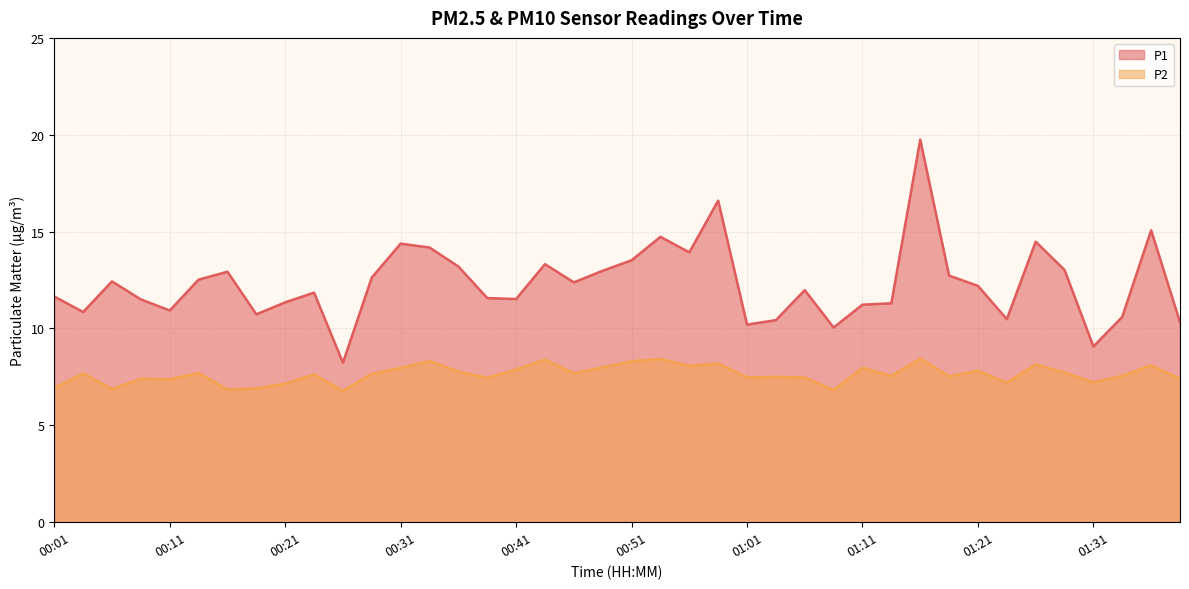

What is the difference between the maximum and second lowest values in the P2 series?

1.6